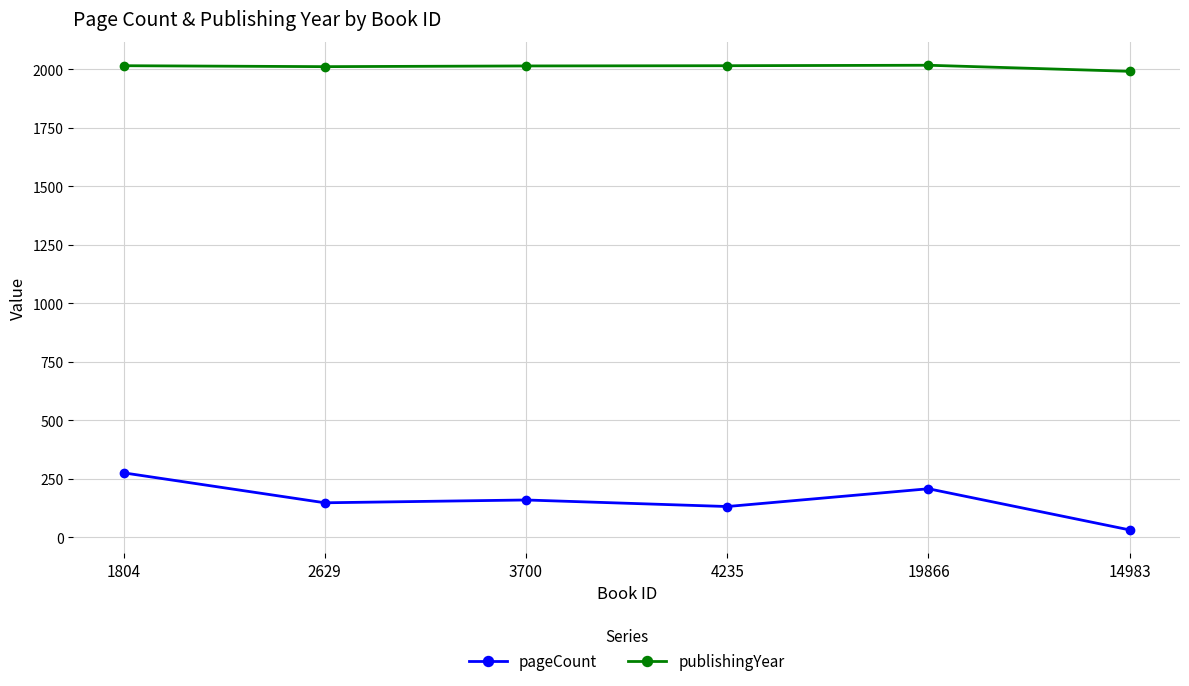

What is the value of the publishingYear point at the 3rd from the left?

2015